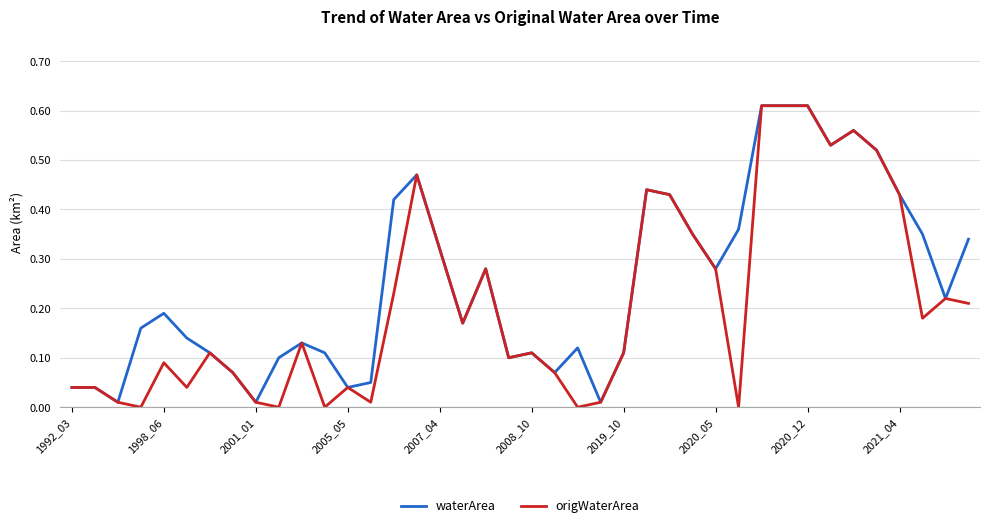

Which series has the widest spread of values?

origWaterArea